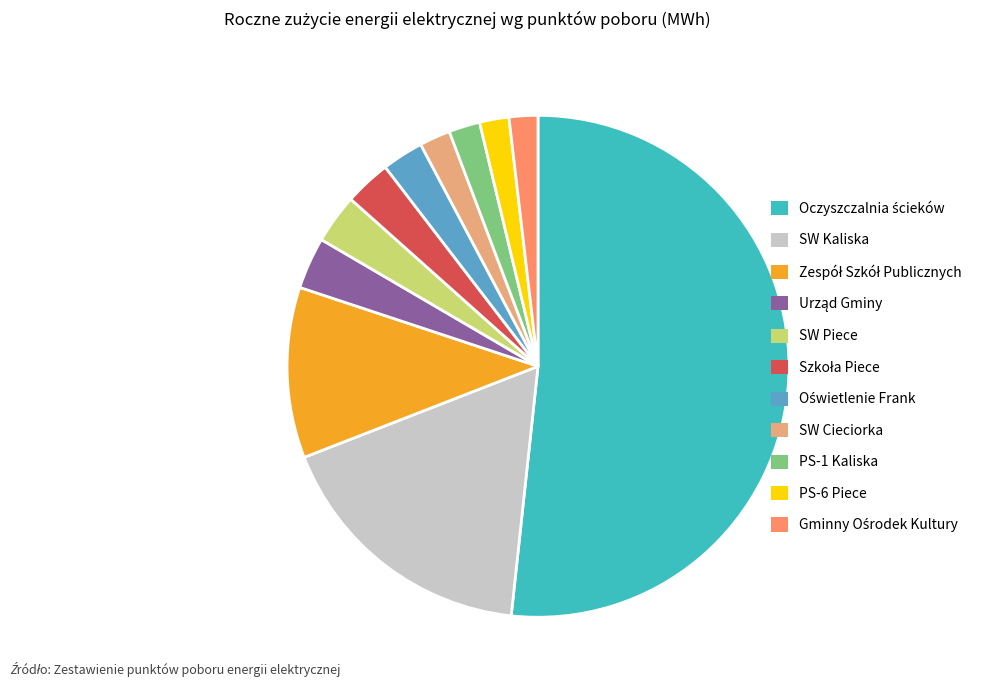

Does PS-1 Kaliska represent more than half of the total?

No